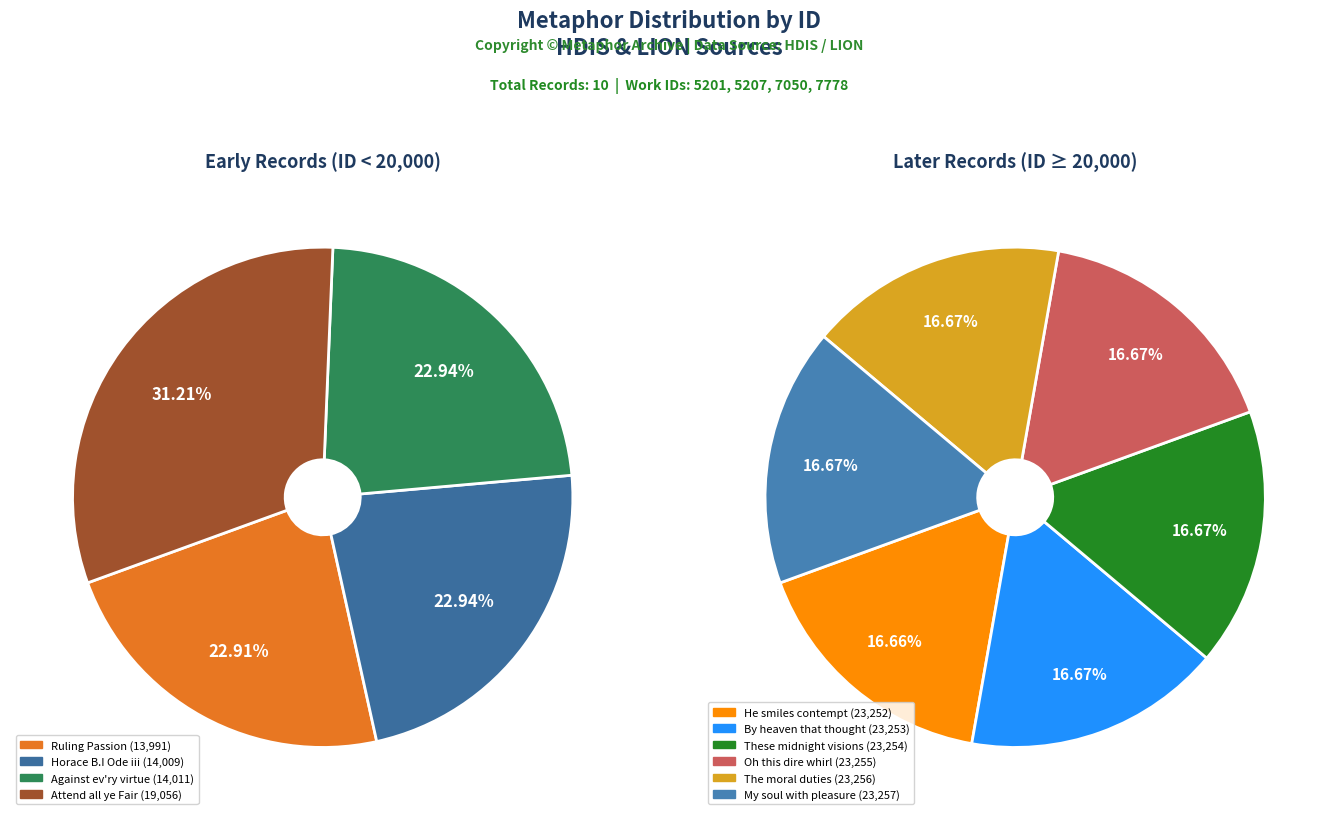

The Horace Book I Ode iii slice represents 20% of the pie. True or false?

False